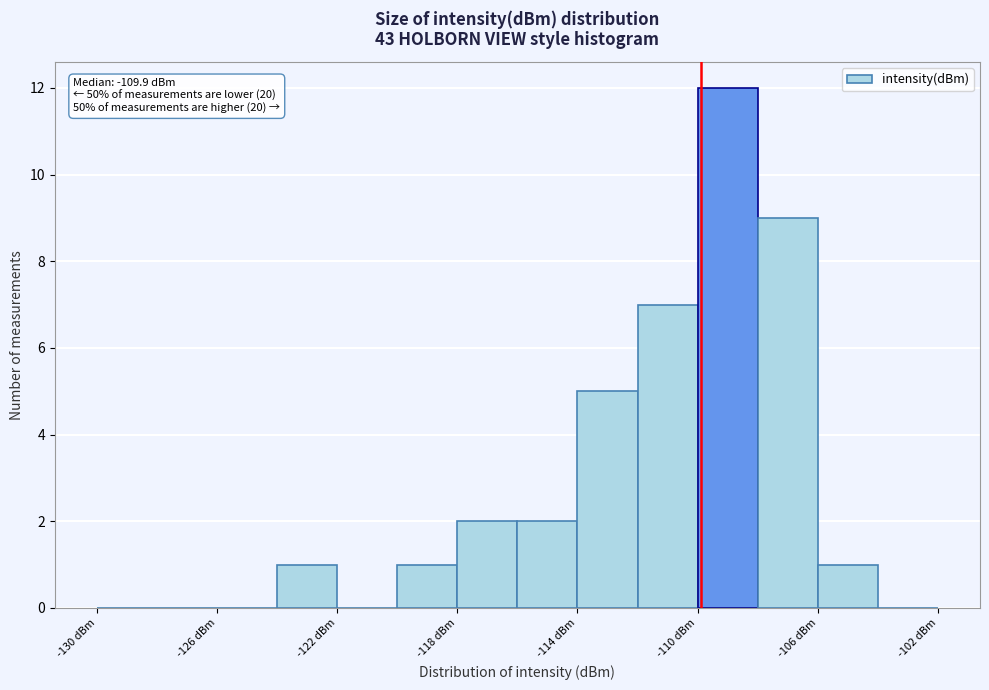

Which range on the x-axis has the tallest bar?

-110 to -108